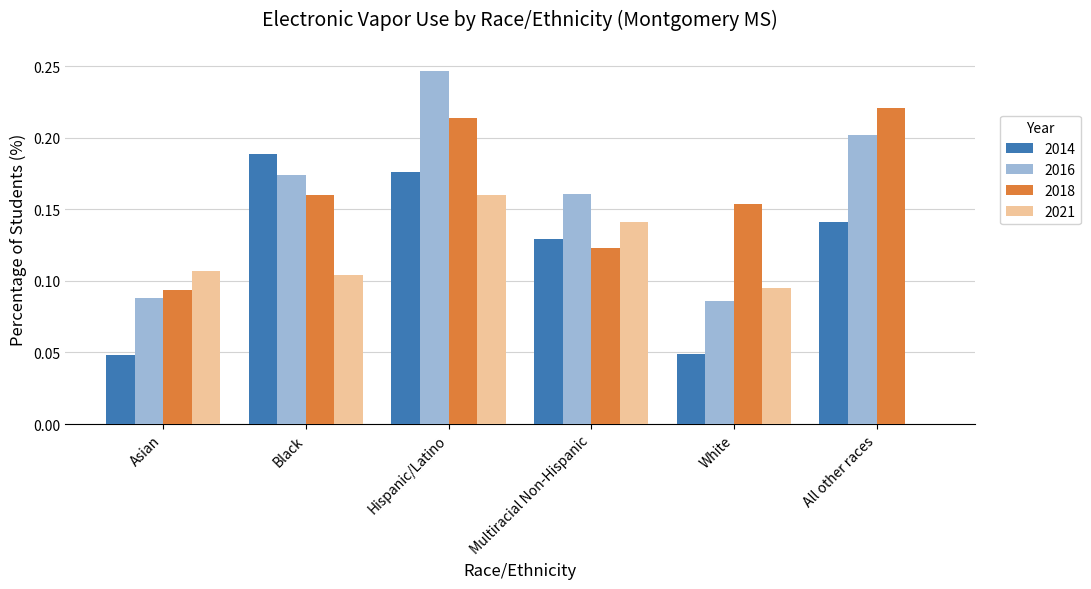

Which series changed the most between Black and Hispanic/Latino?

2016